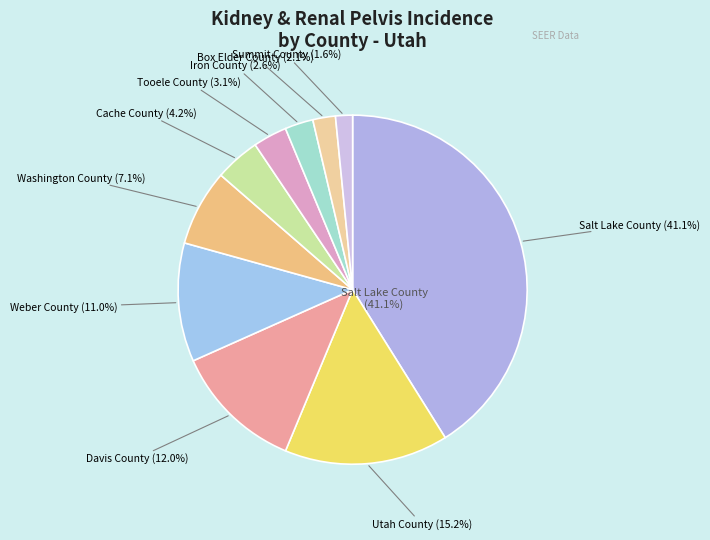

Rank the categories by value from highest to lowest.

Salt Lake County, Utah County, Davis County, Weber County, Washington County, Cache County, Tooele County, Iron County, Box Elder County, Summit County